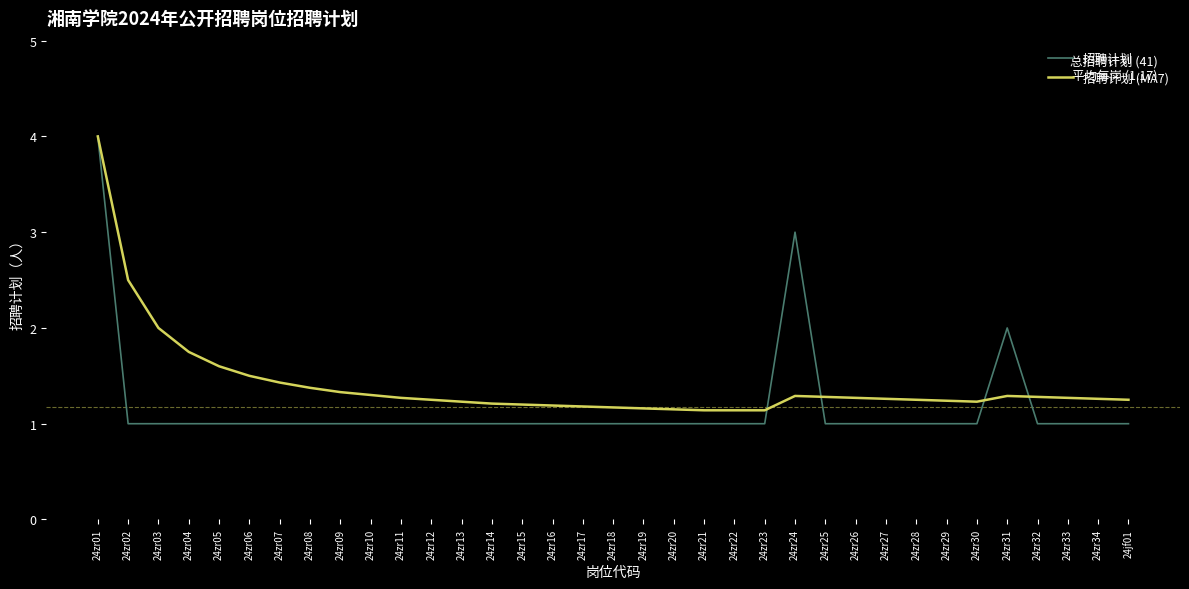

Which category has the highest value in the 招聘计划 (MA7) series?

24zr01